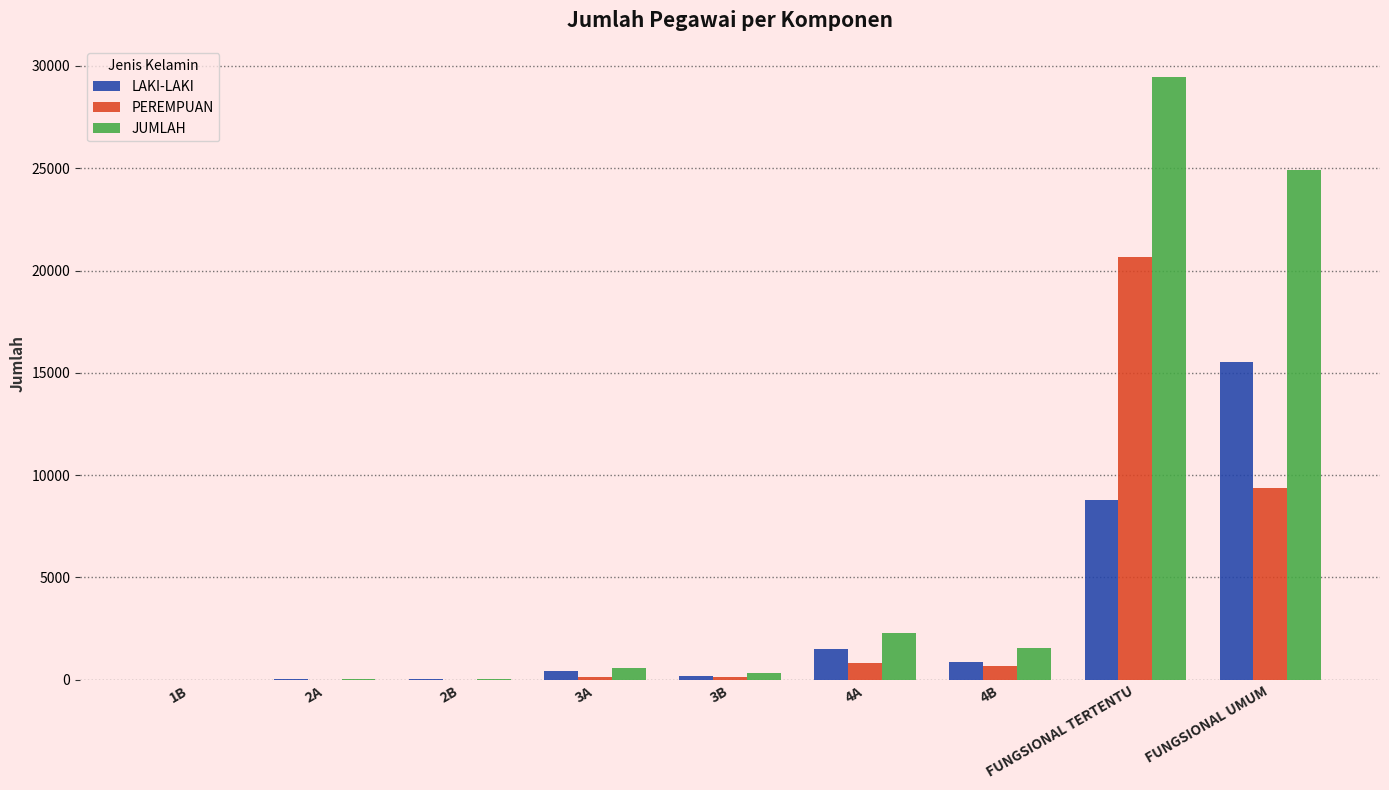

At which label is JUMLAH closest to 14740?

FUNGSIONAL UMUM